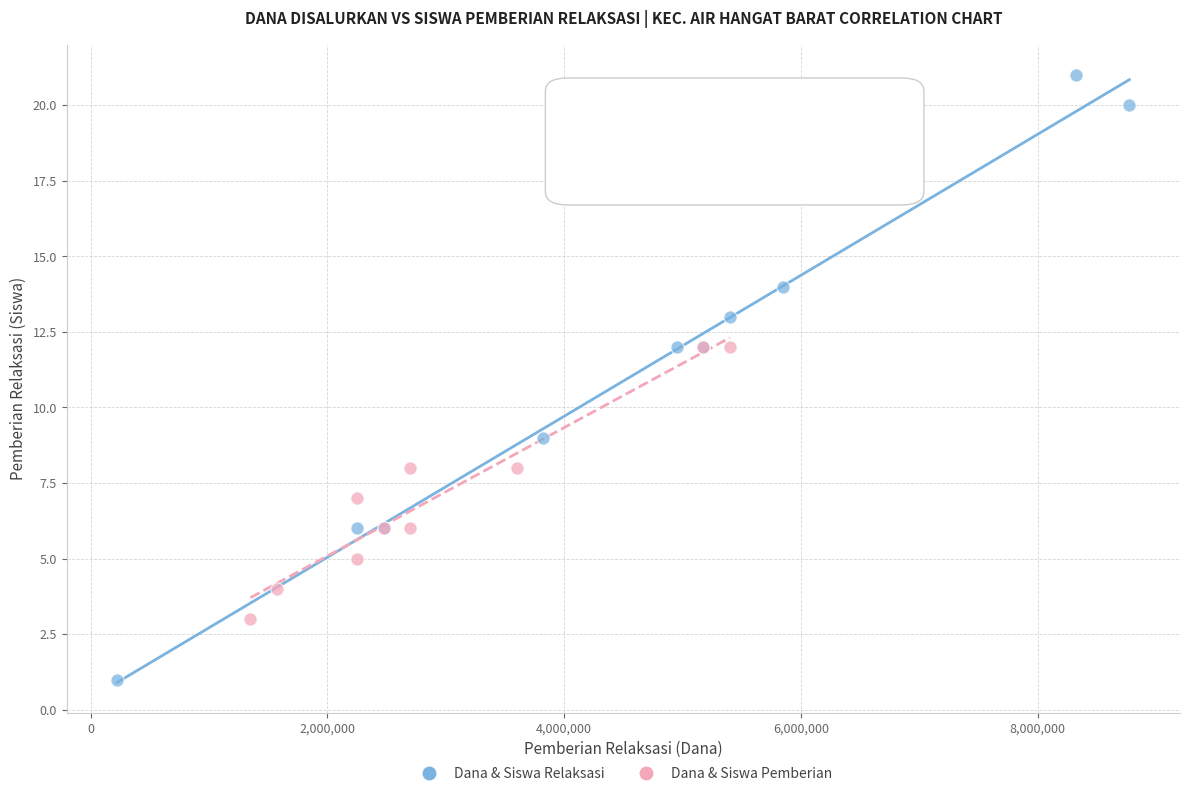

What are all the series names shown in the legend?

Dana & Siswa Relaksasi, Dana & Siswa Pemberian